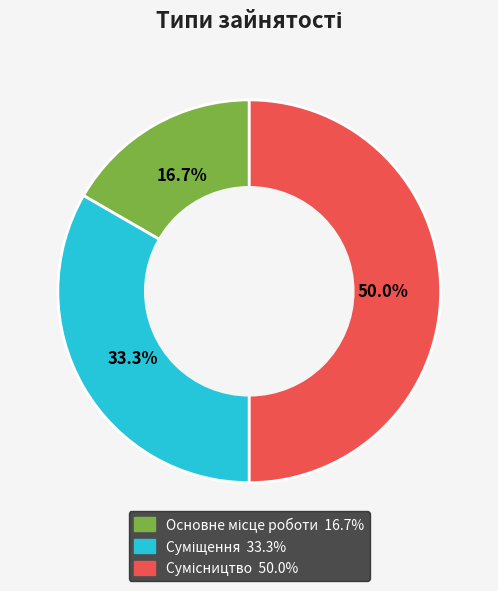

How many segments does this pie chart have?

3